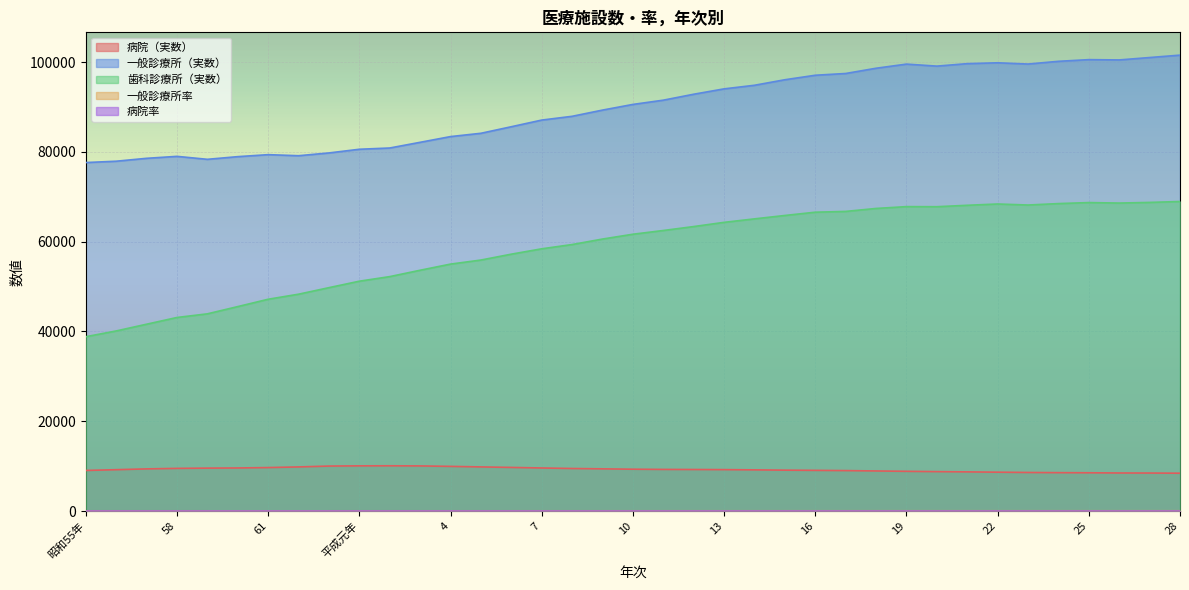

Is the value of 病院率 at 2 greater than the value of 一般診療所（実数） at 57?

No